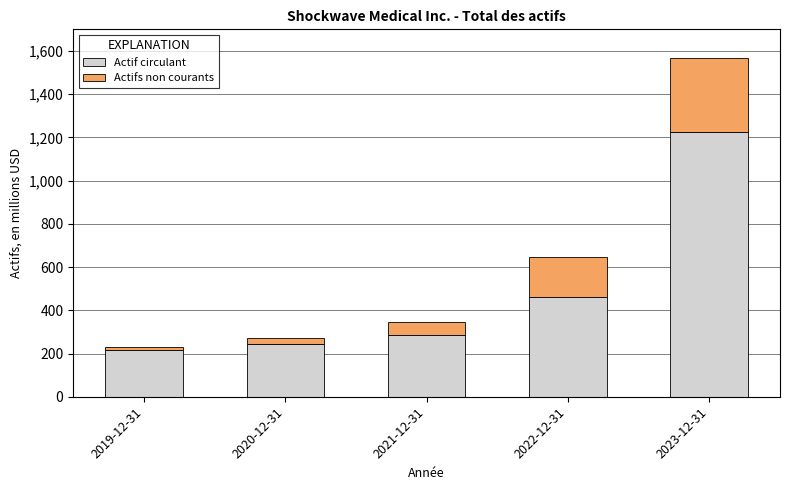

Where does the Actif circulant series first go above 285902?

2022-12-31